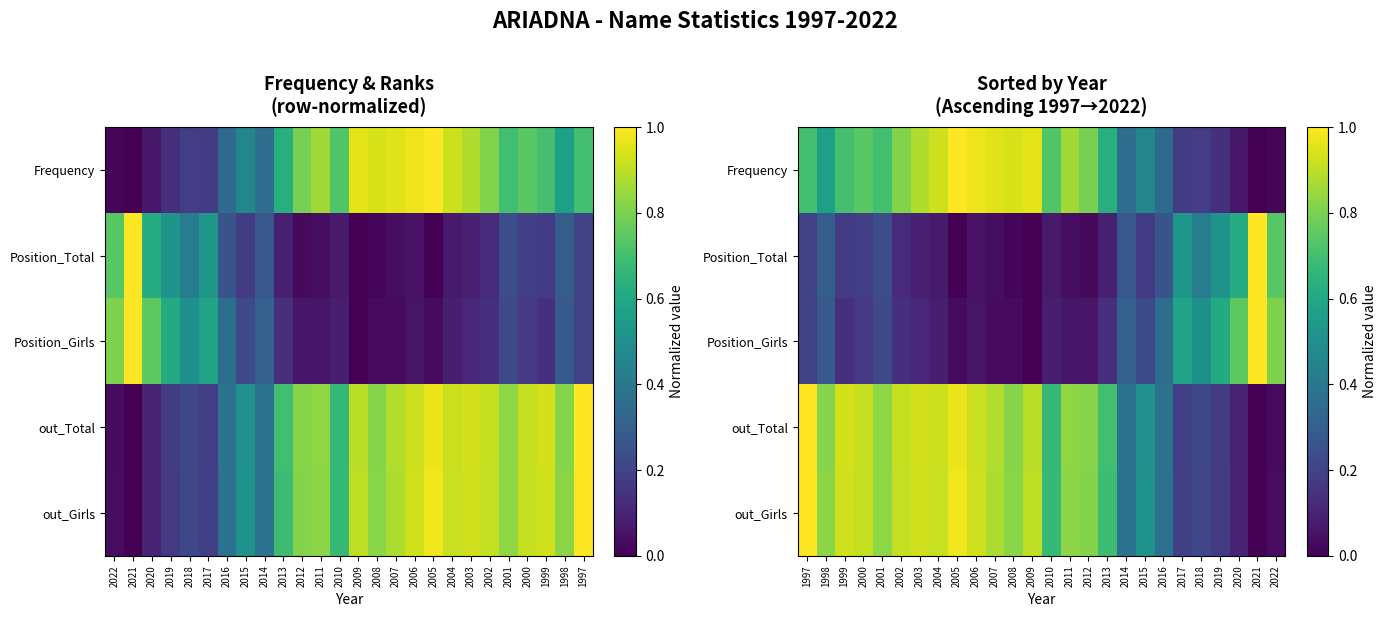

What is the highest value of the Frequency series?

1.0